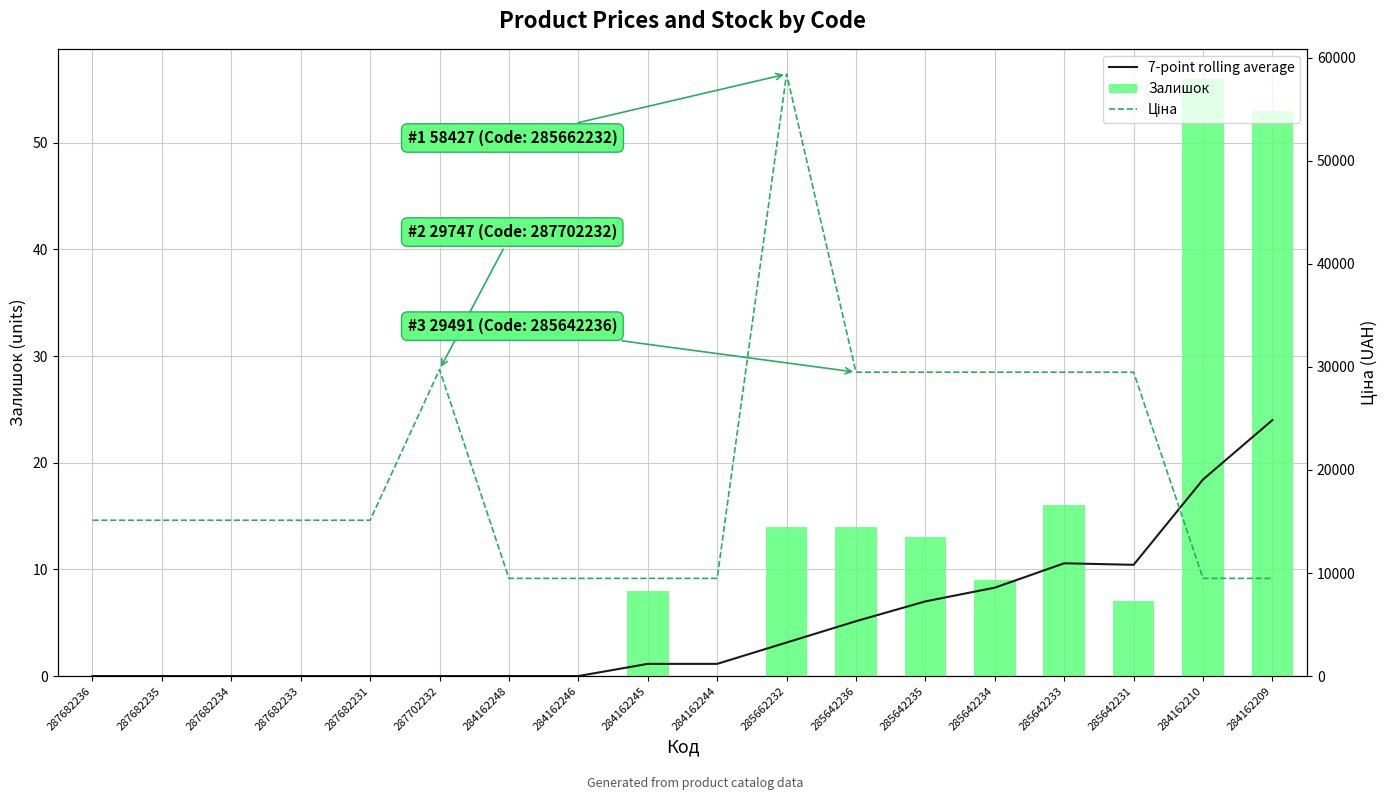

What is the label of the 2nd bar from the left?

287682235